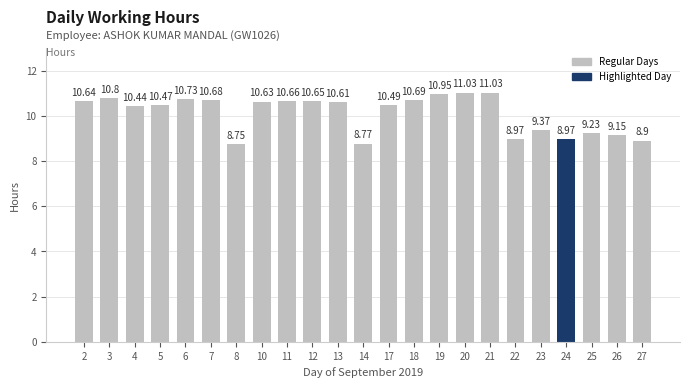

Where does the data first go above 10?

2